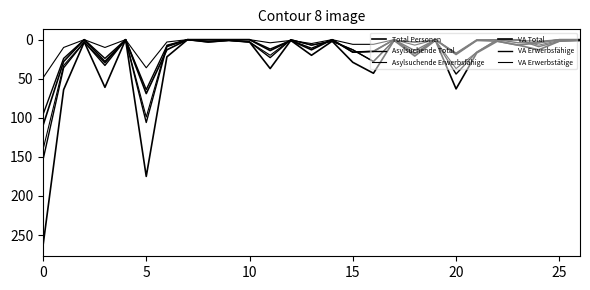

At how many categories does at least one series exceed 230?

1